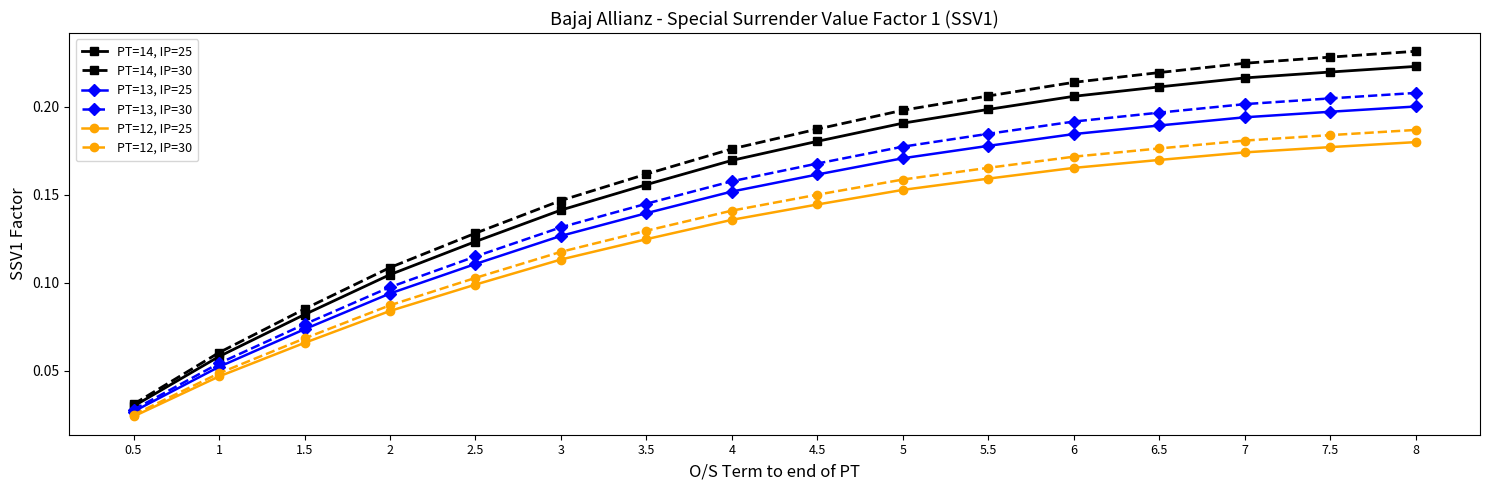

At which category does the chart reach its peak across all series?

8